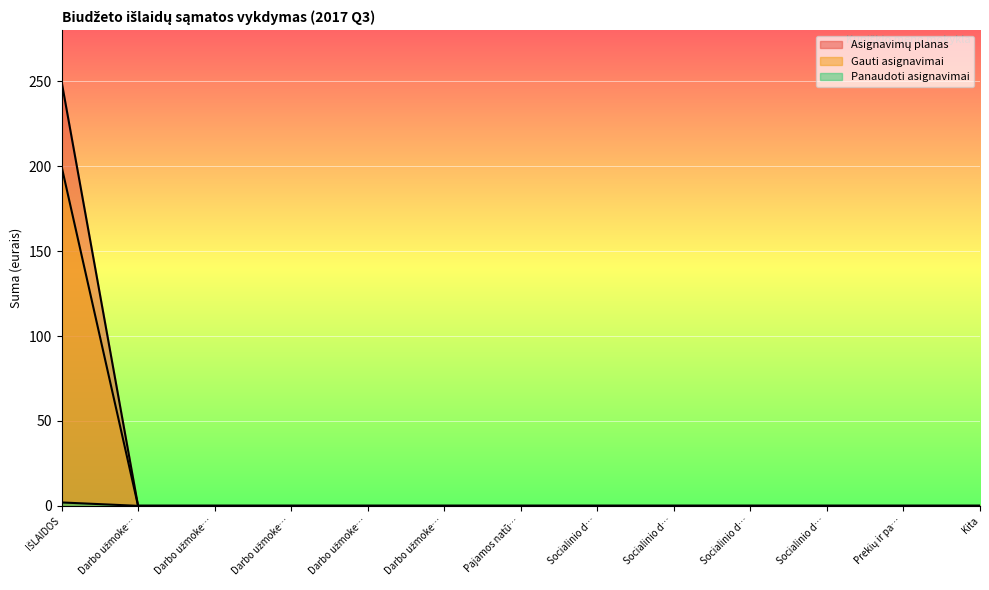

Which category has the lowest value across all series?

Darbo užmoke…